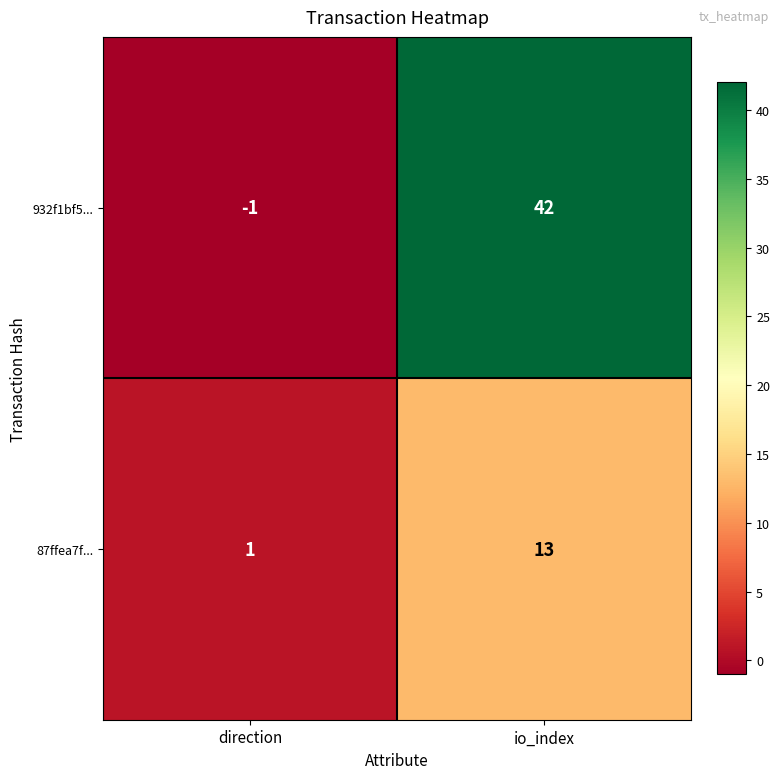

Which series has the largest total across all categories?

932f1bf5...